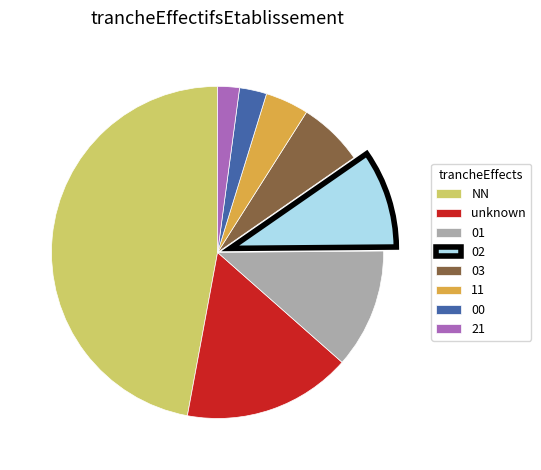

Which category has the biggest portion of the pie?

NN